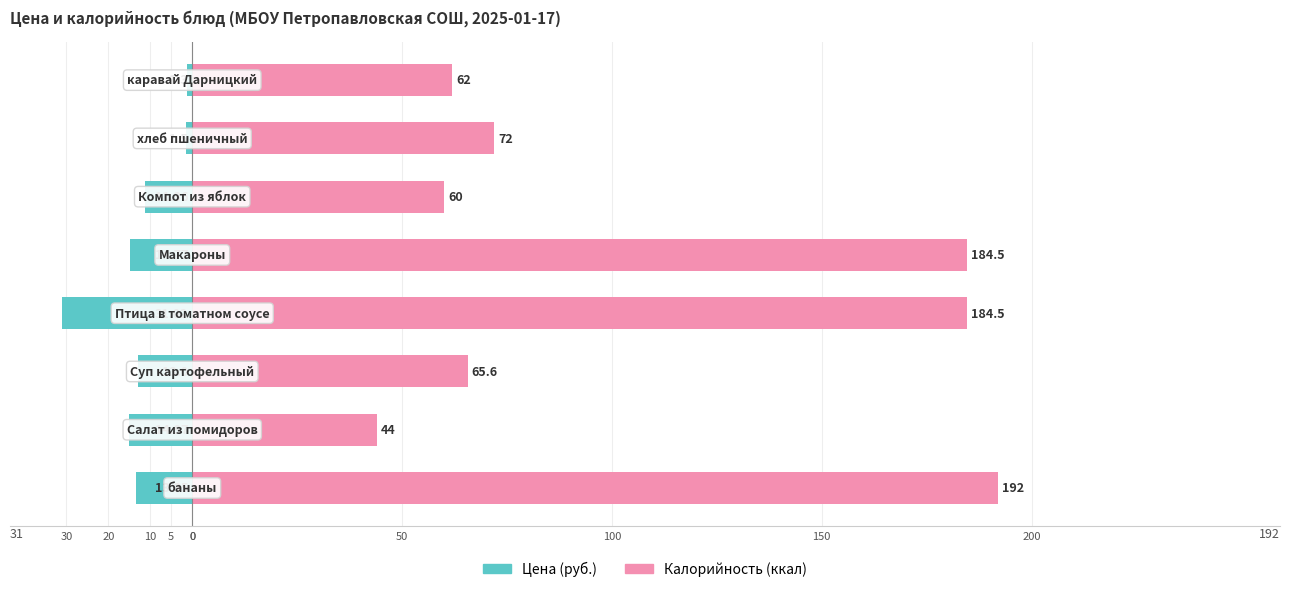

What is the value of the Калорийность (ккал) bar at the 5th from the left?

184.5